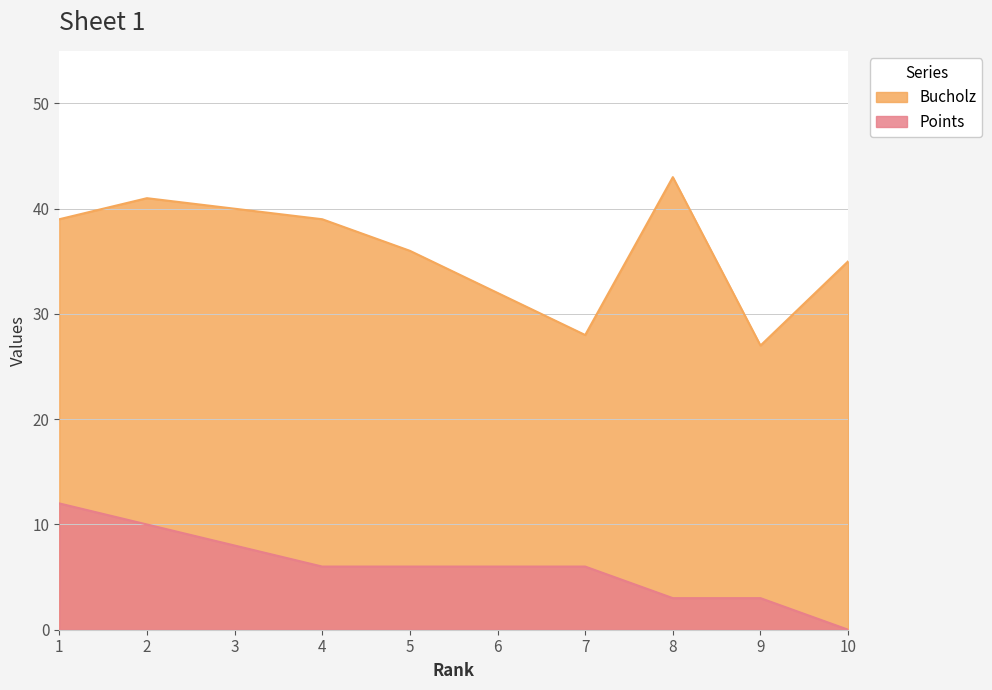

Where does the Points series first go above 6?

1